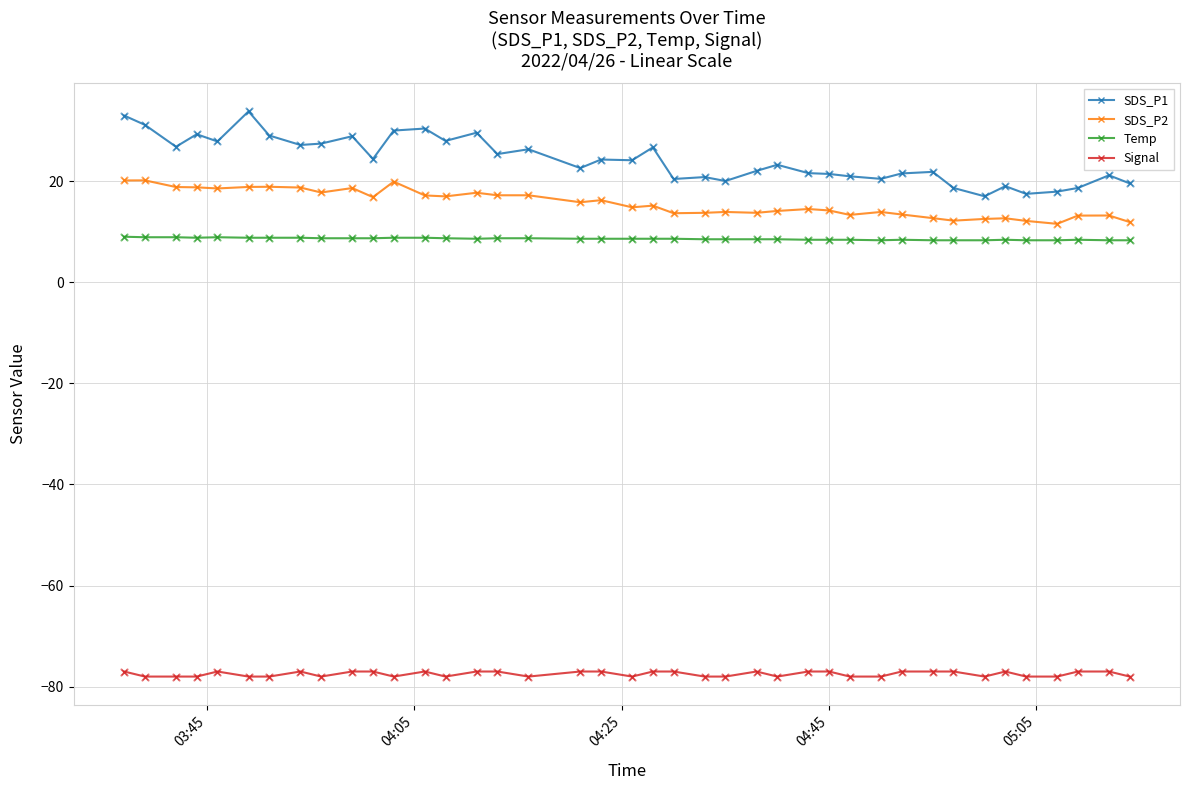

Which series has the largest range (max minus min)?

SDS_P1